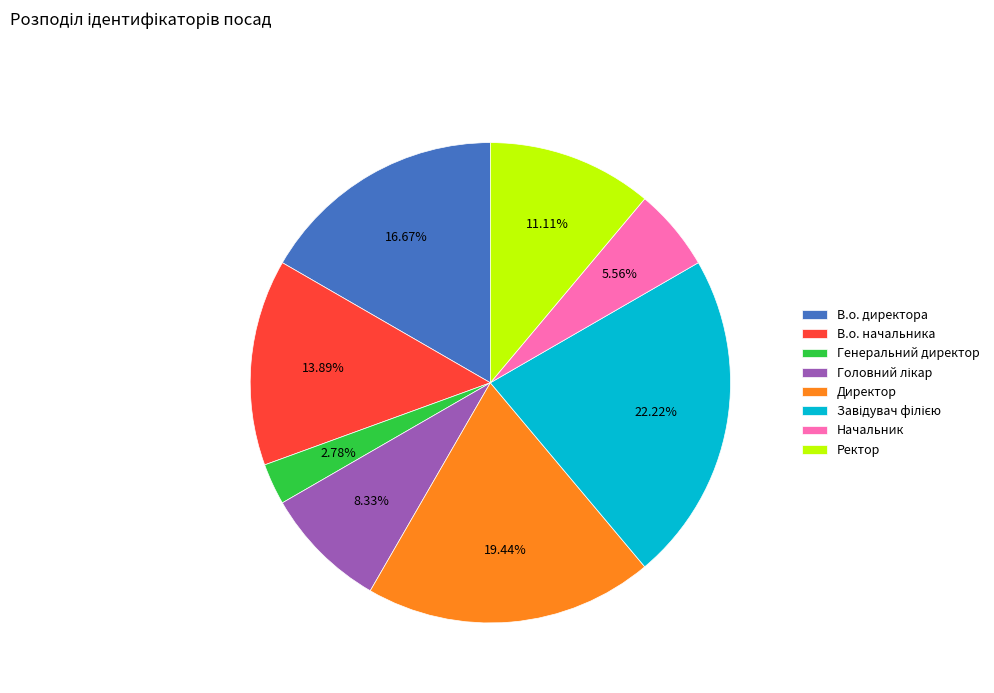

Does Директор account for over 50% of the chart?

No